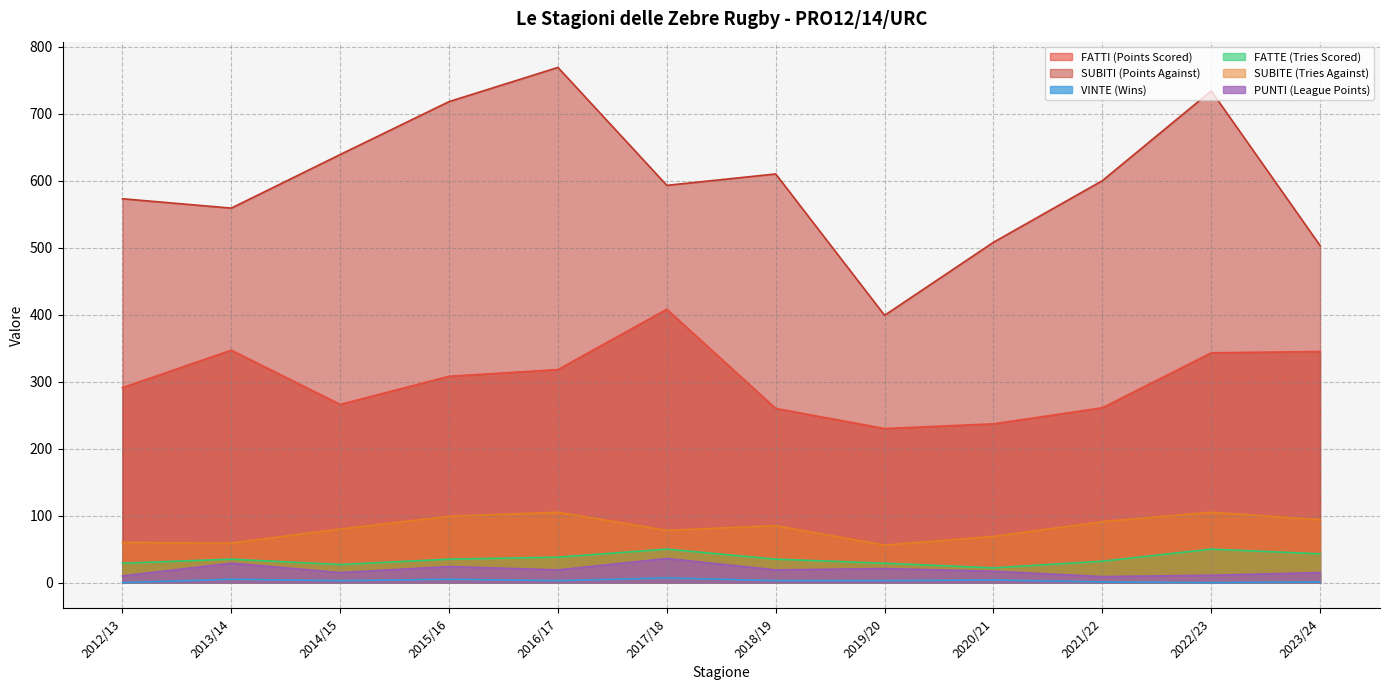

Where is the first local minimum for FATTI (Points Scored)?

2014/15